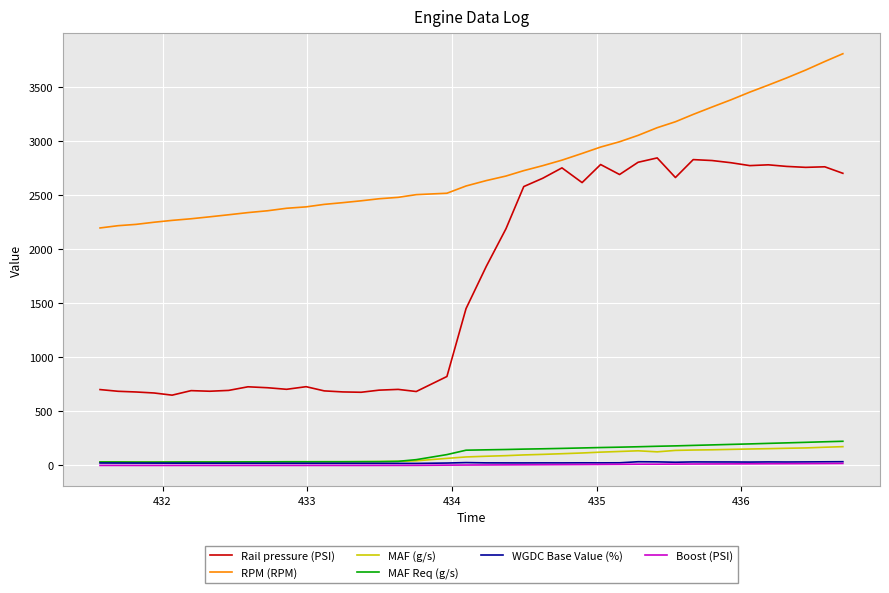

Which series has the largest total across all categories?

RPM (RPM)